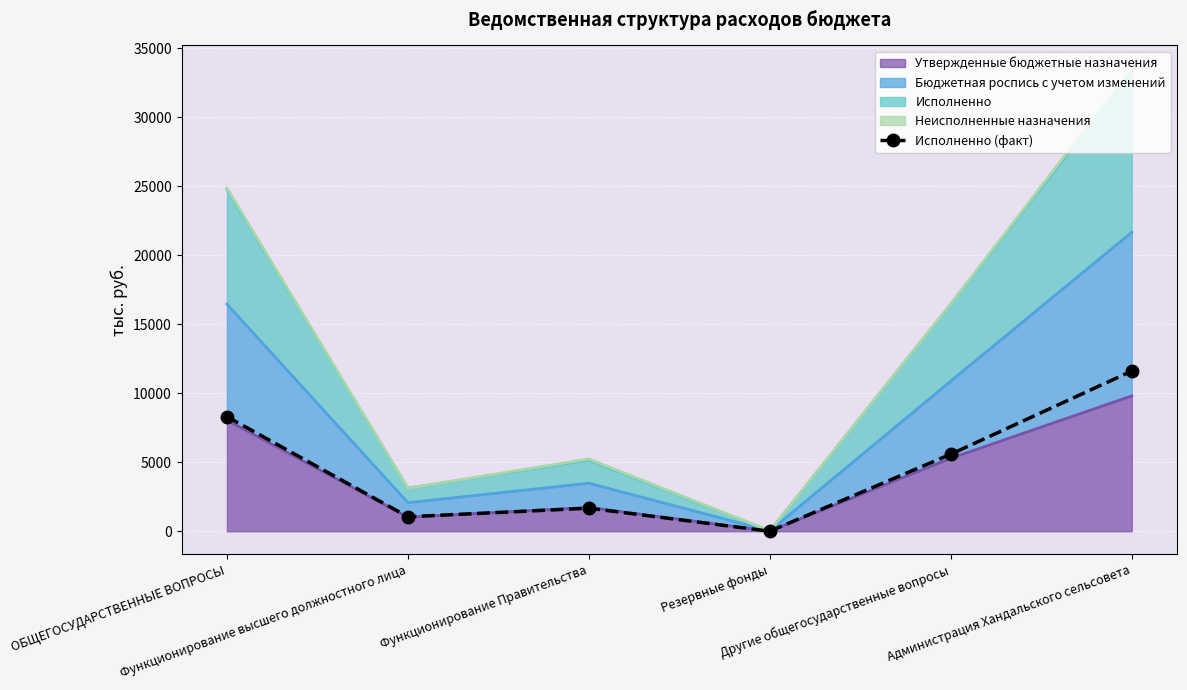

What position from the left is Функционирование Правительства?

3